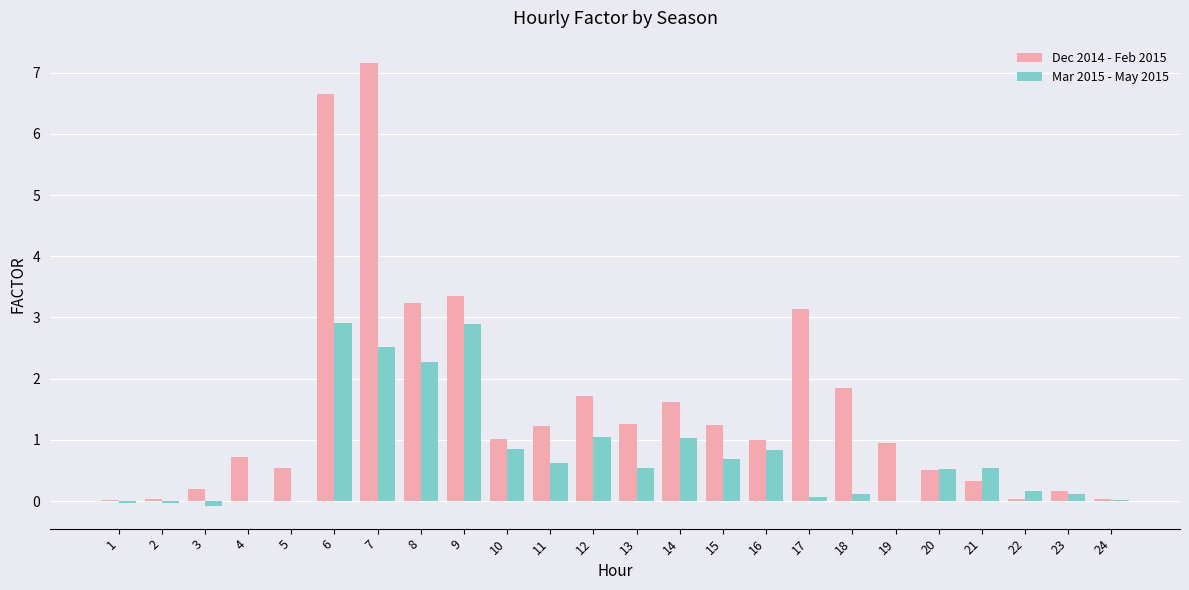

True or false: Dec 2014 - Feb 2015 has a value of 0.5 at 16.

False